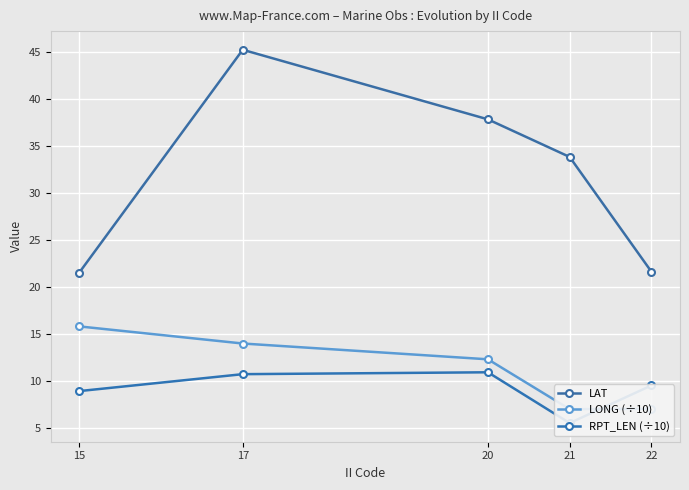

What is the value of the LONG (÷10) point at the 1st from the left?

15.8